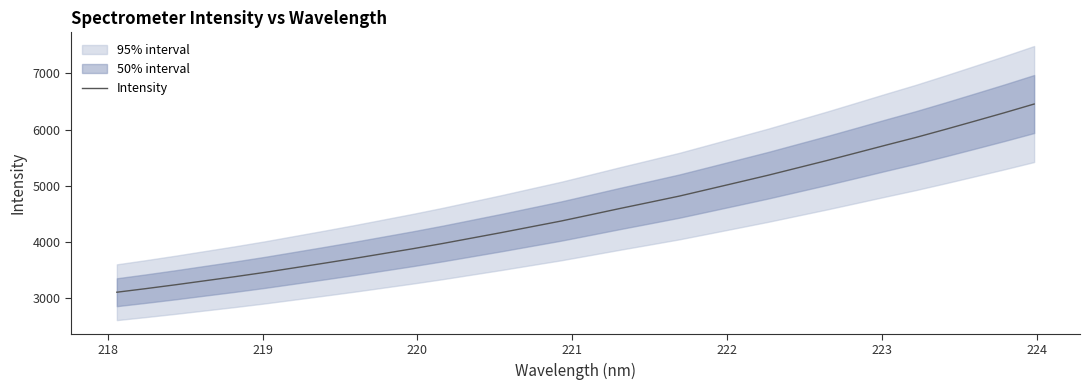

Count the number of values greater than 4483.

16